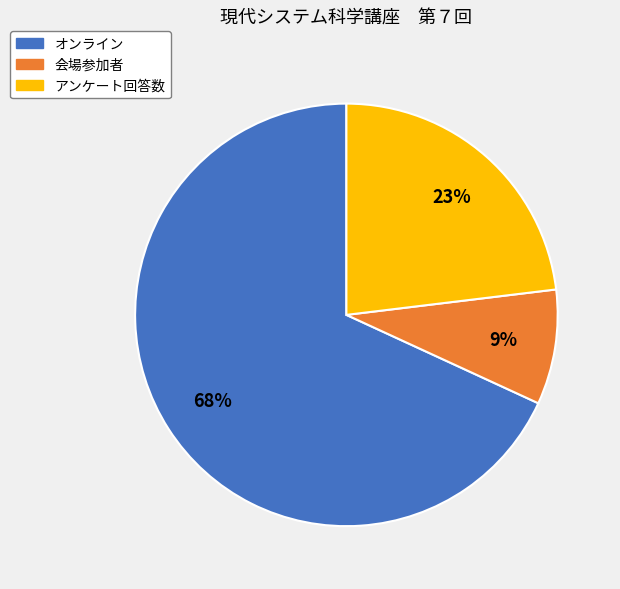

Combined, do 会場参加者 and アンケート回答数 account for over 50%?

No